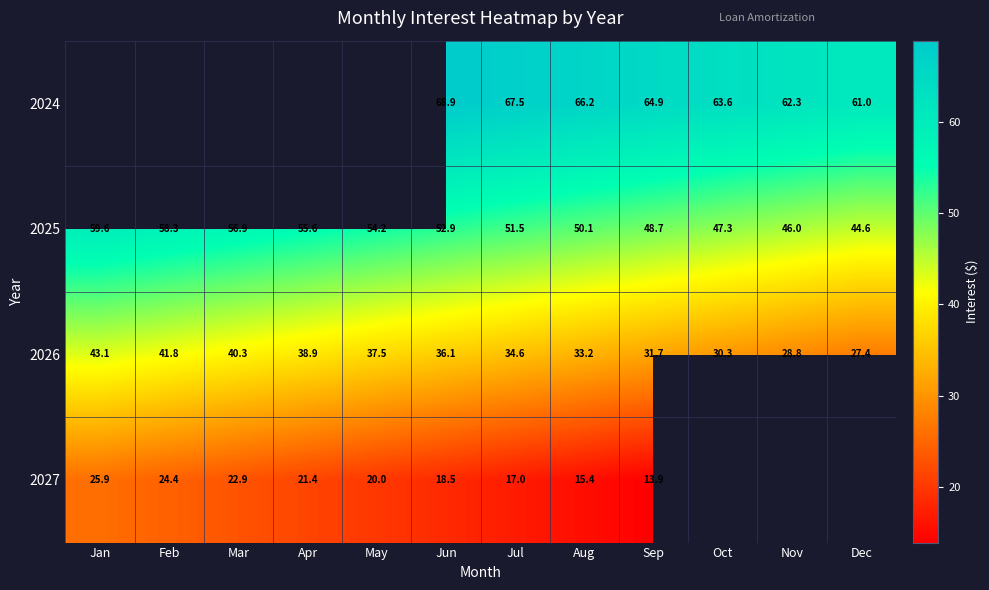

Count the number of categories in the chart.

12